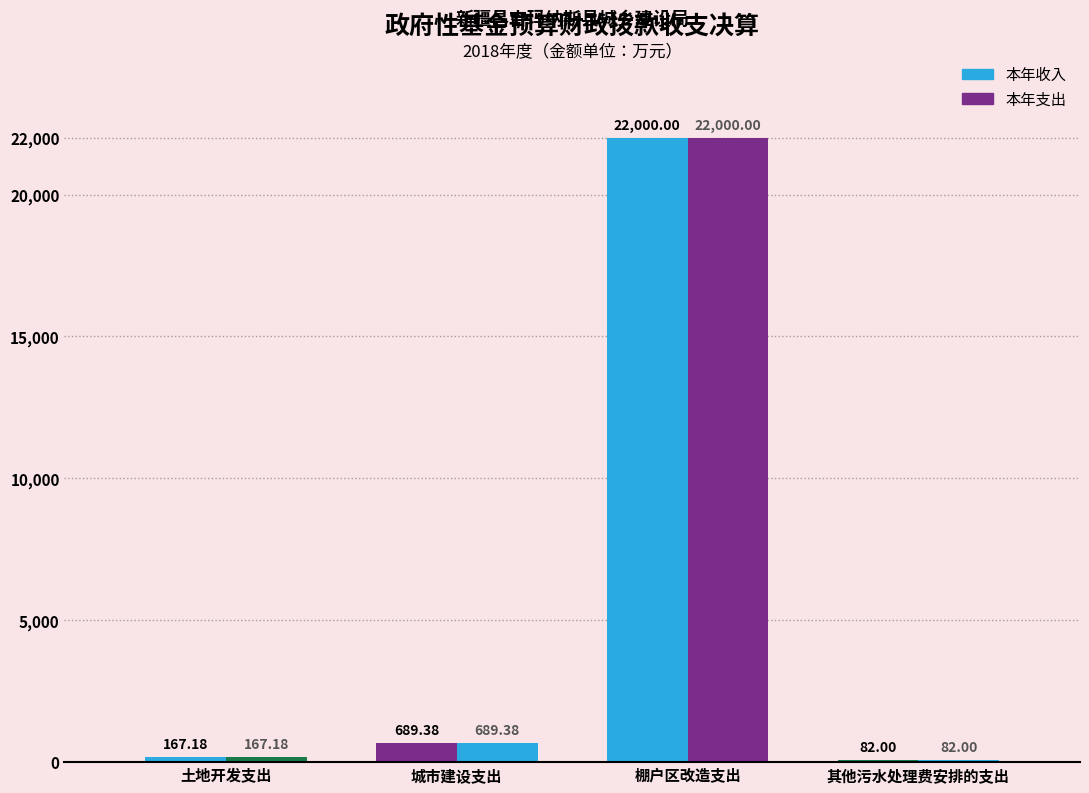

List the series in order of their peak value, highest first.

本年收入, 本年支出